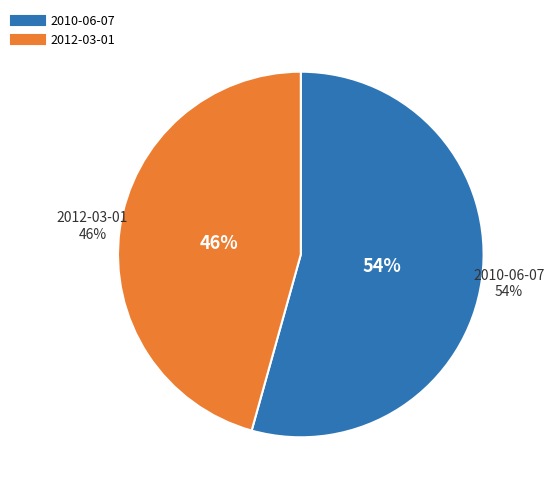

What is the smallest slice in the pie chart?

2012-03-01